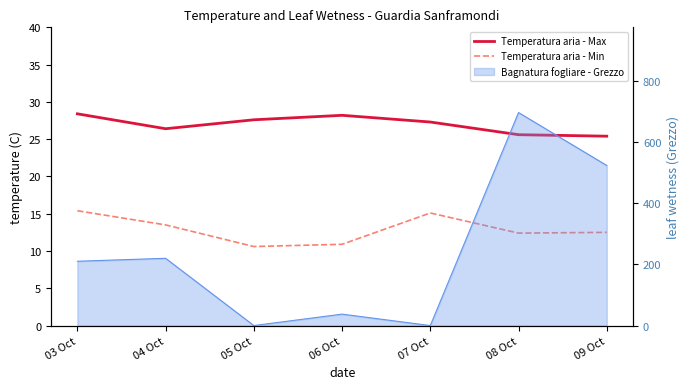

Which label corresponds to the smallest value in the chart?

05 Oct